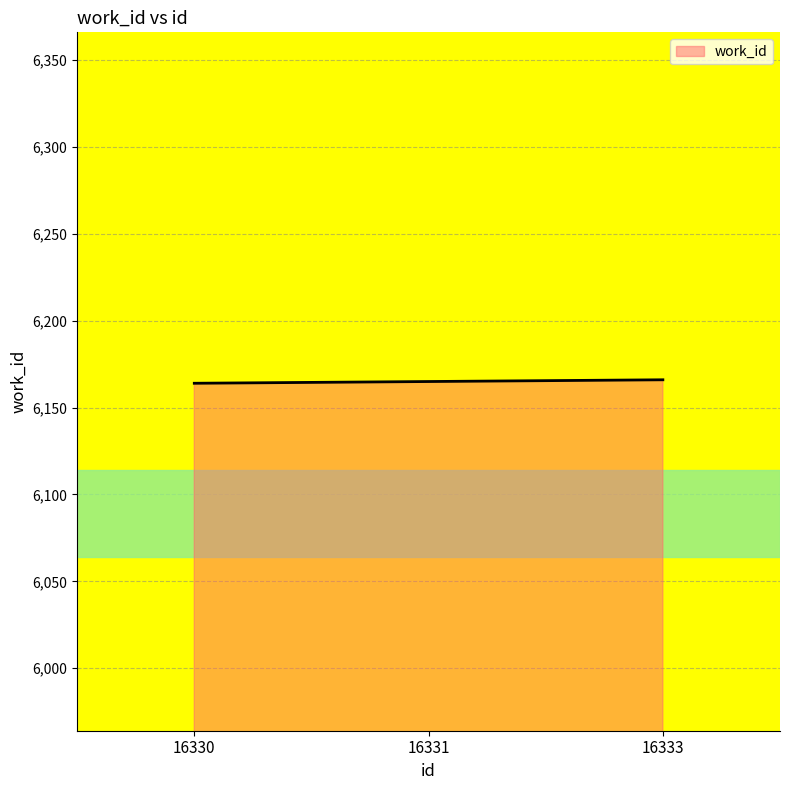

Is it true that the value at 16333 is 6166?

True